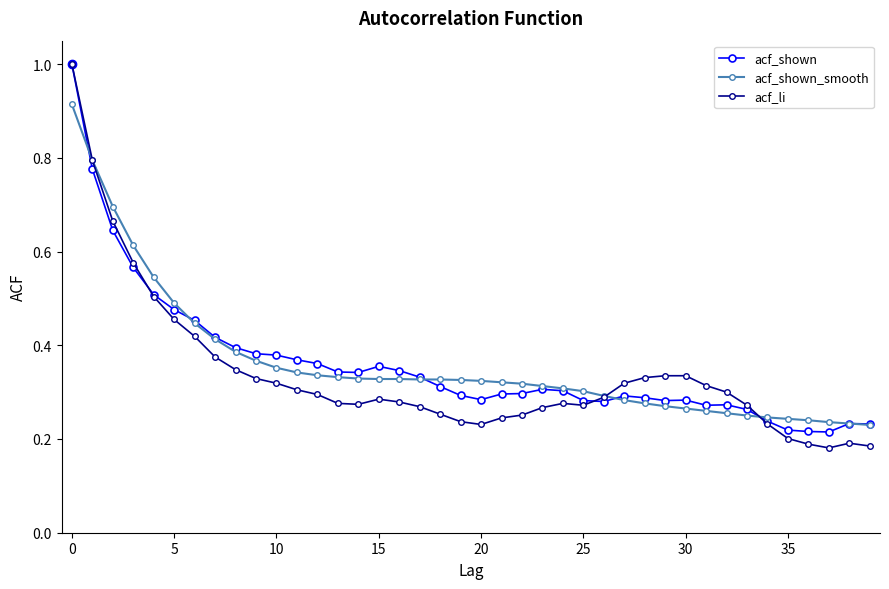

True or false: acf_shown has more than 2 points higher than both neighbors.

True